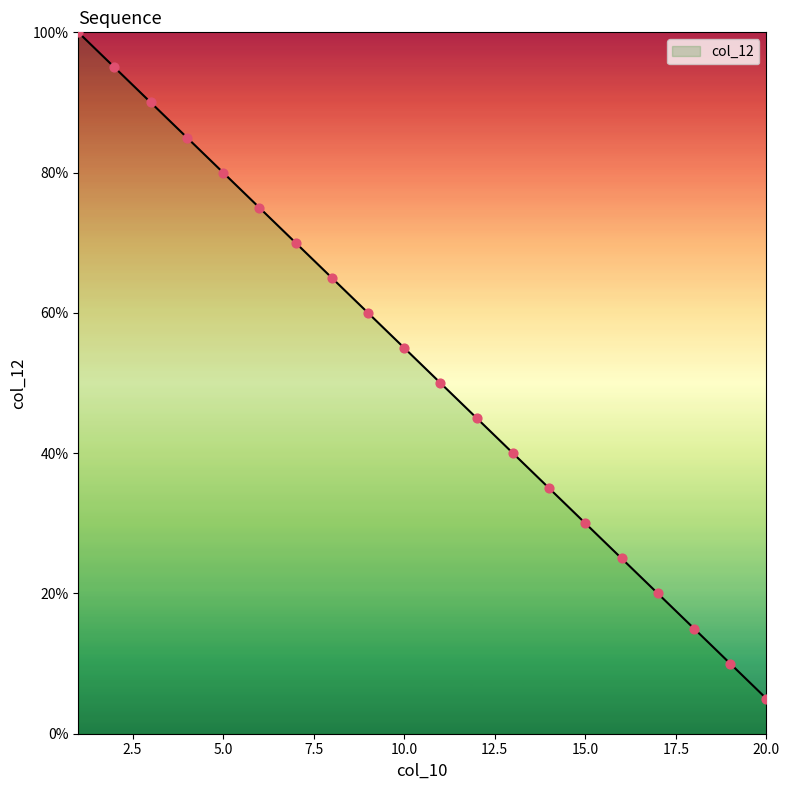

What is the difference between the maximum and minimum values?

95.0